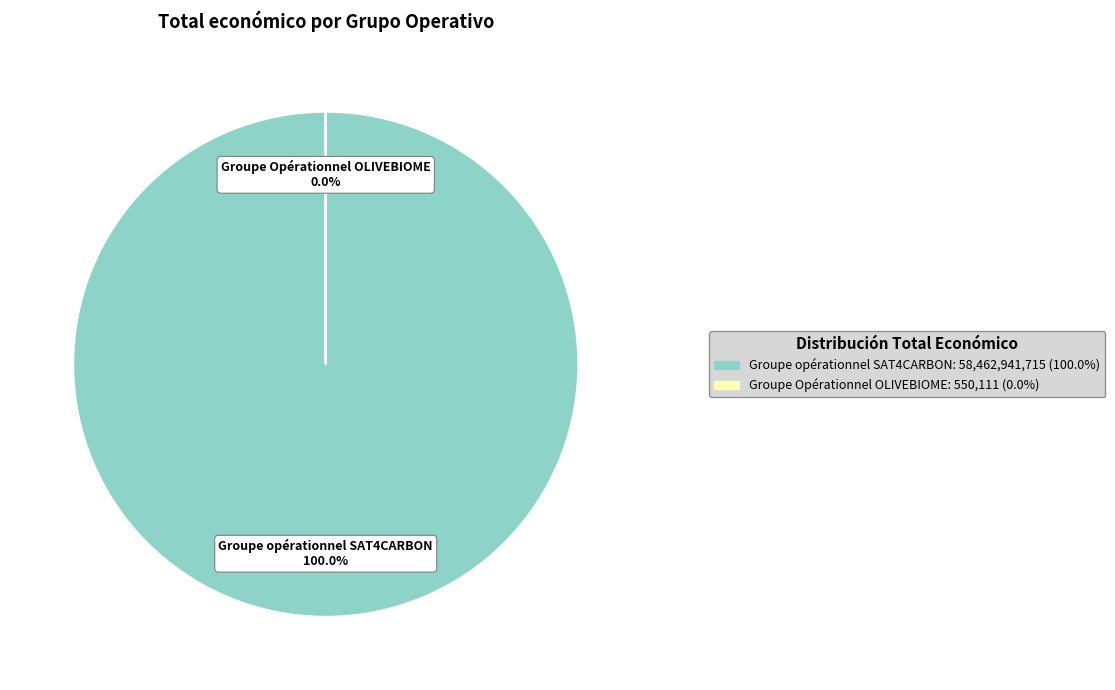

Which slice is the largest?

Groupe opérationnel SAT4CARBON